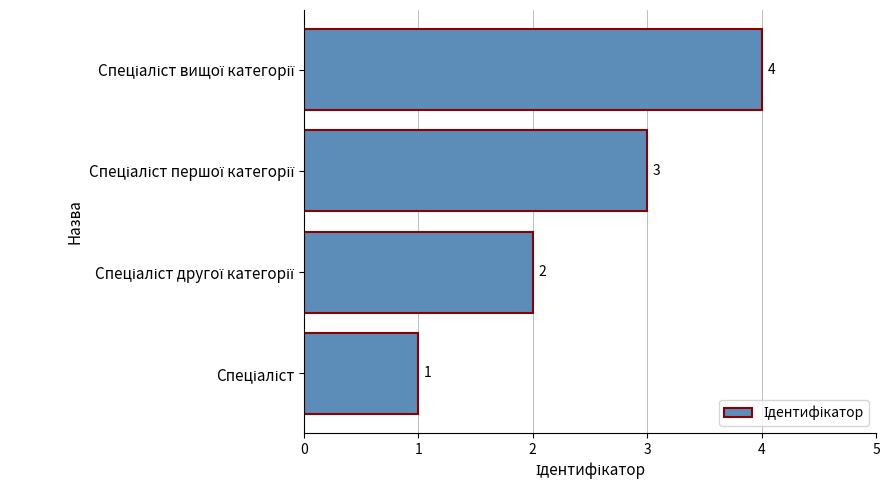

How many values are between 2 and 4?

3